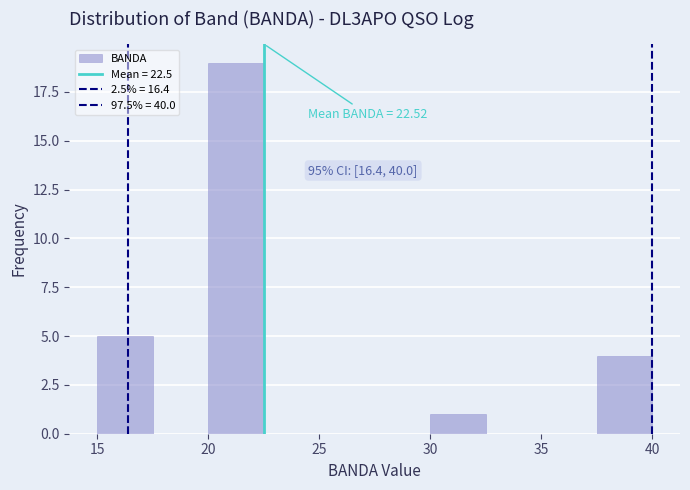

Over which range of the x-axis is the bar tallest?

20.0 to 22.5